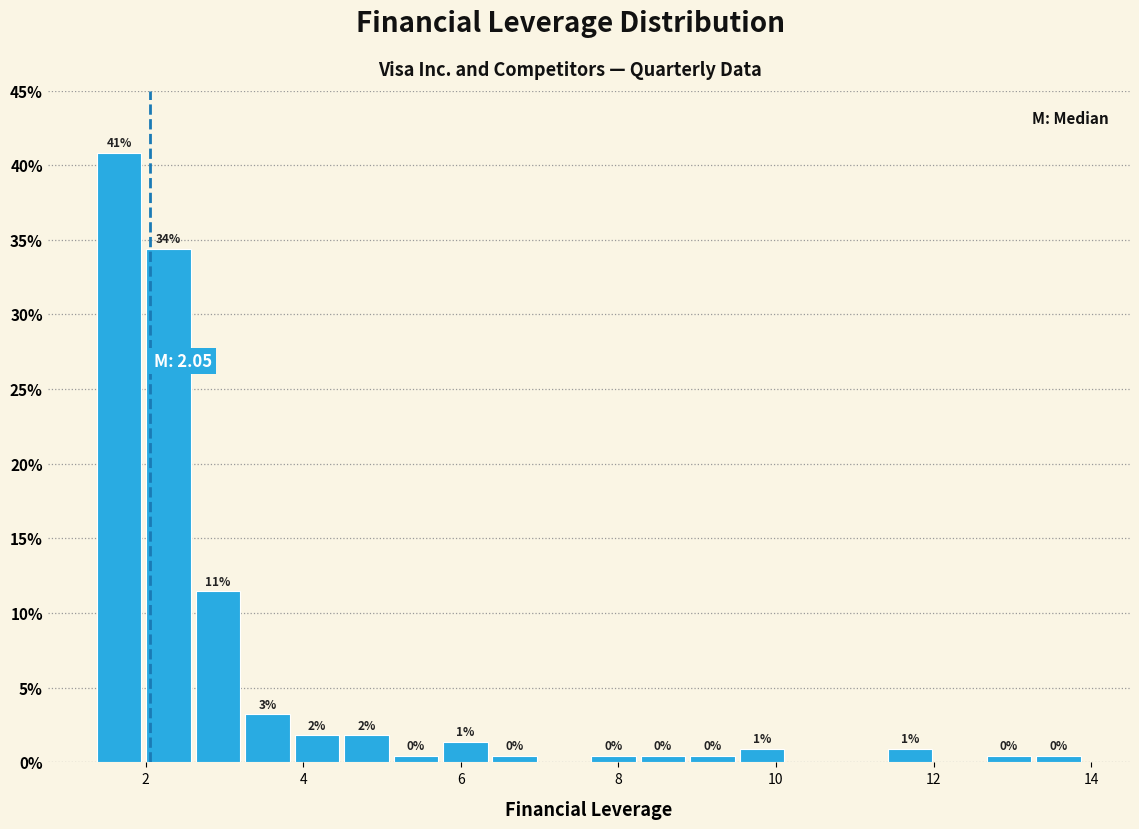

Around what value on the x-axis is the tallest bar? Give the approximate position of its centre, as read against the axis.

1.6